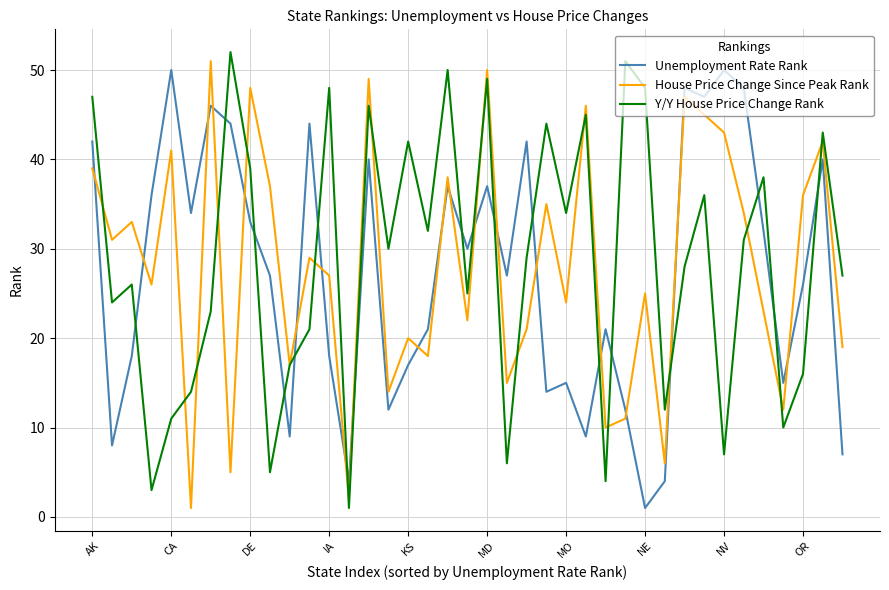

What is the highest value of the Unemployment Rate Rank series?

50